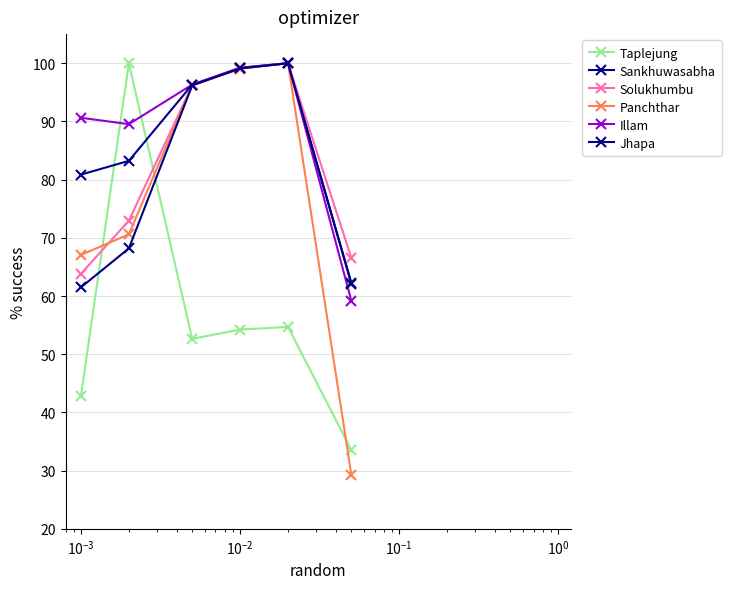

True or false: Solukhumbu and Sankhuwasabha intersect in this chart.

False